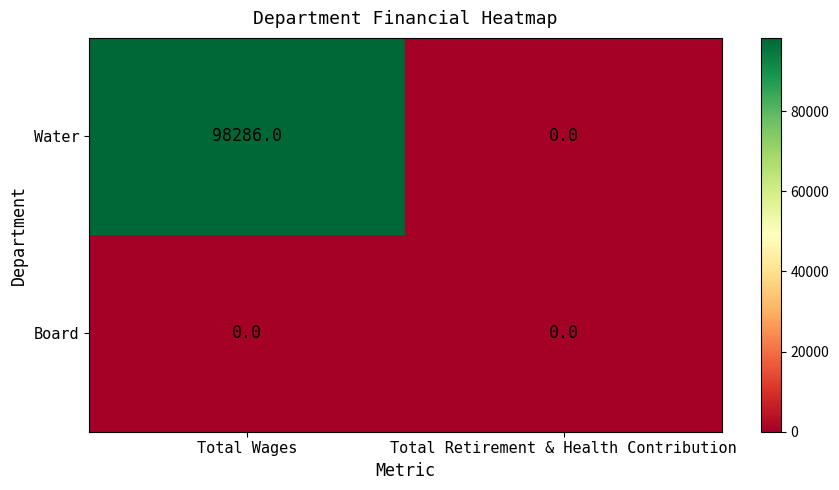

What is the highest value of the Water series?

98286